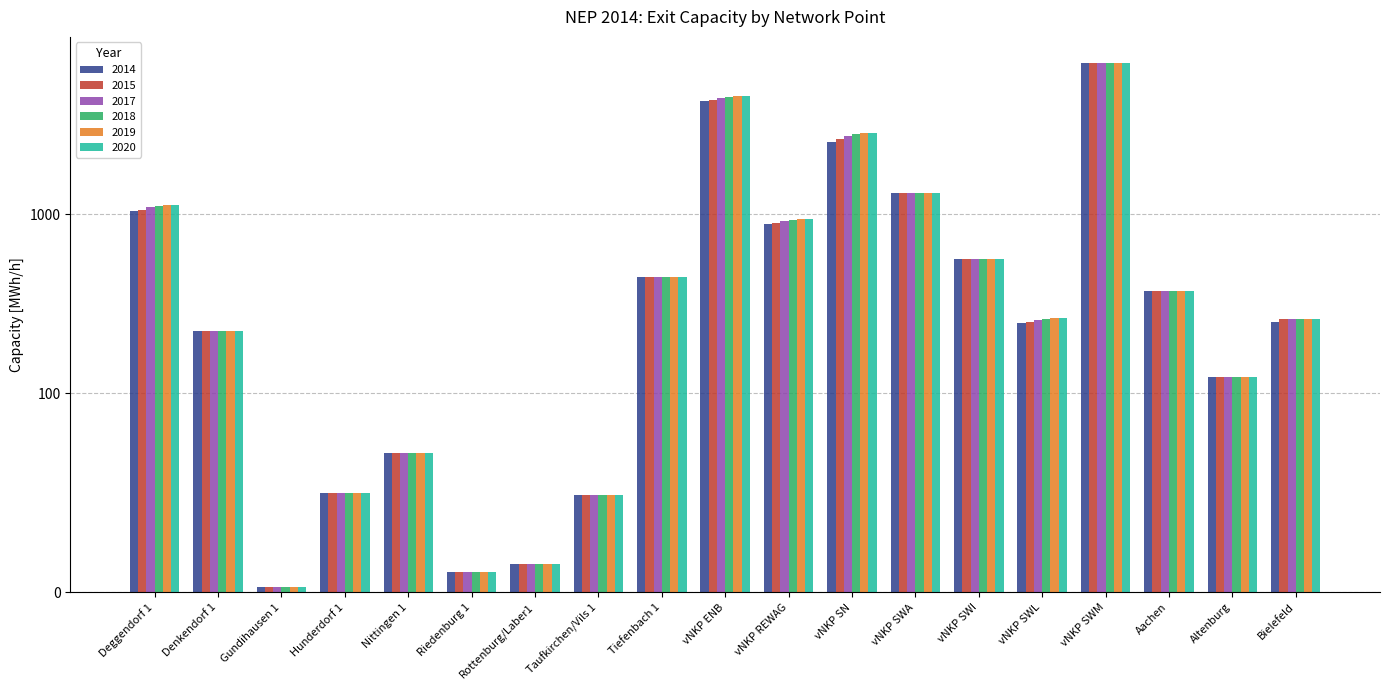

What is the sum of all 2018 values?

20096.8